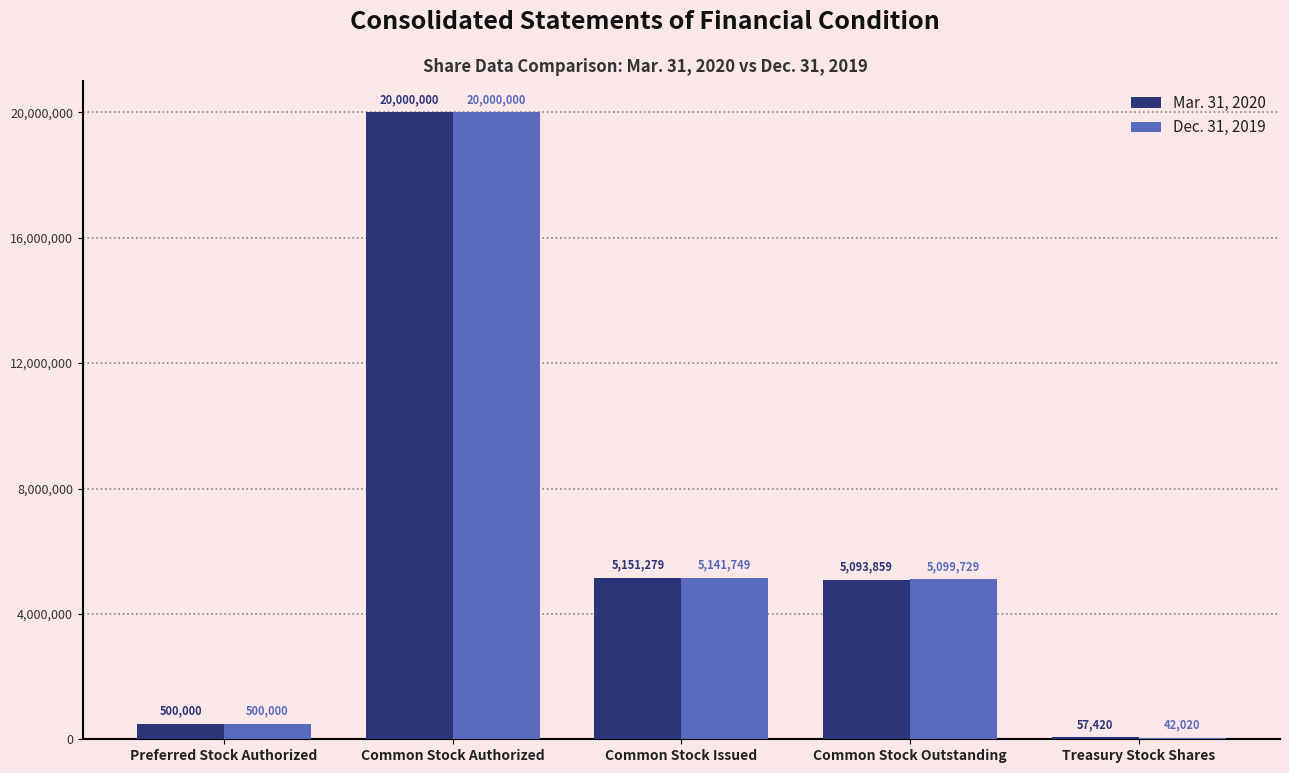

What is the greatest value displayed?

20000000